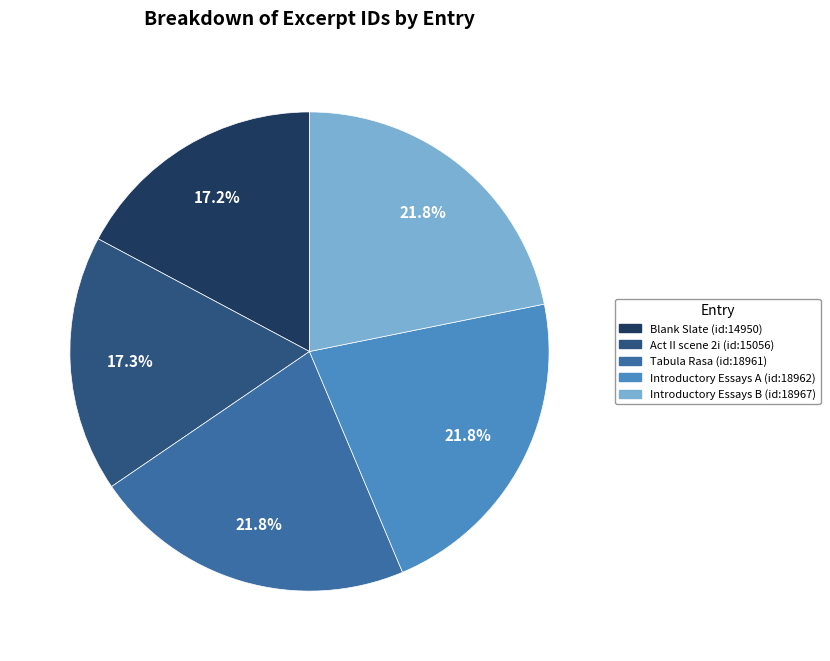

What percentage do Introductory Essays A (id:18962) and Act II scene 2i (id:15056) together represent?

39.1%